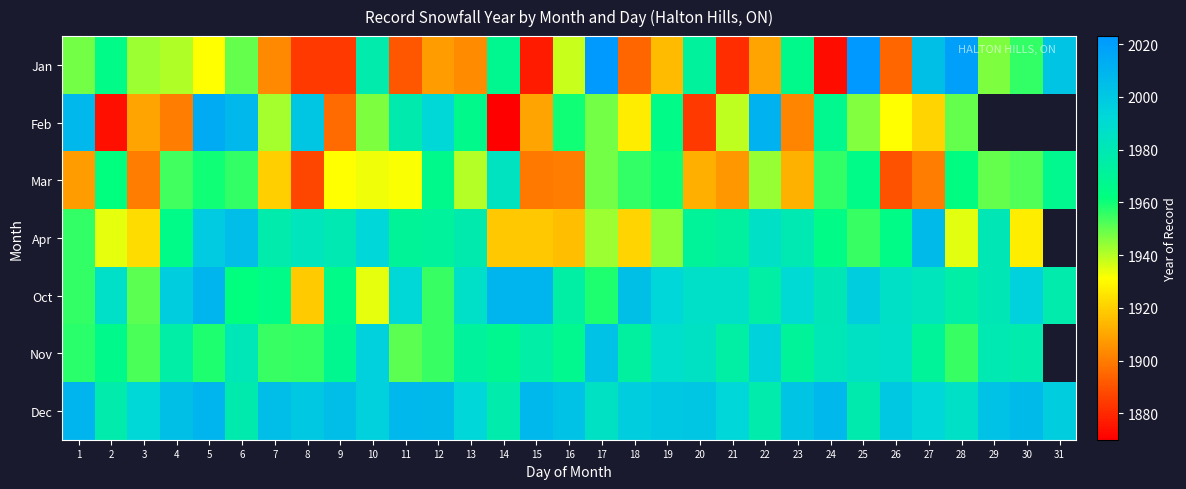

Which has a higher value, 22 or 18?

22